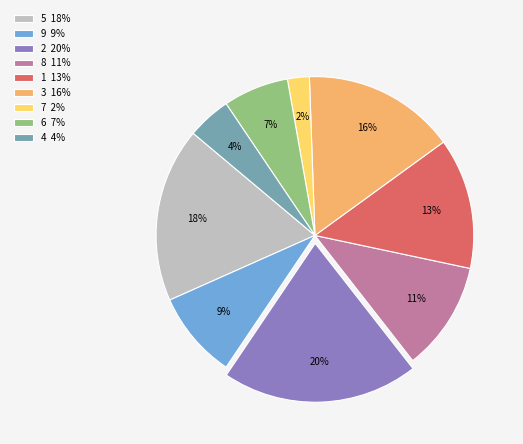

Count the number of slices in the pie.

9